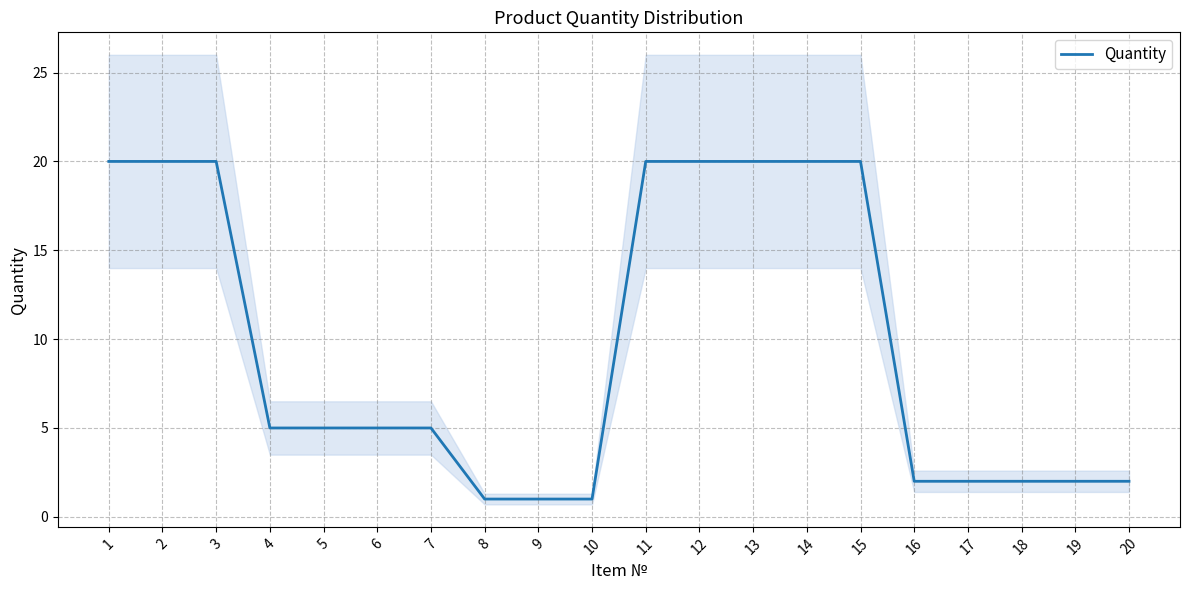

Which label corresponds to the smallest value in the chart?

8